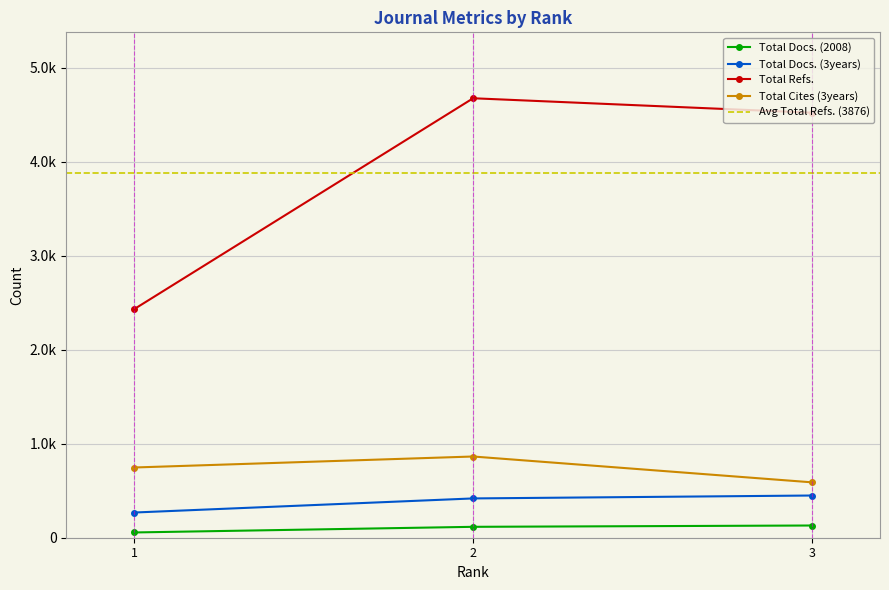

True or false: Total Docs. (3years) has a value of 382 at 1.

False